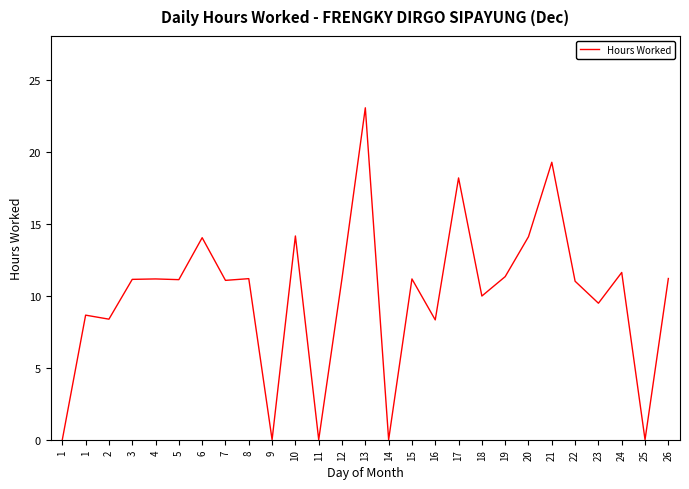

Count the number of categories in the chart.

27